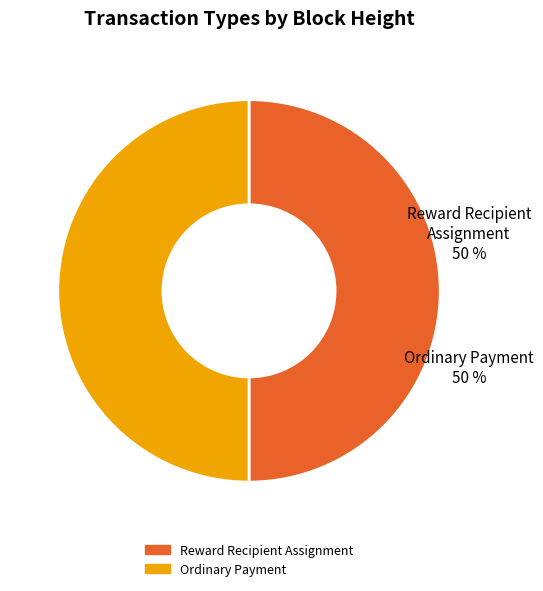

How many slices are in this pie chart?

2